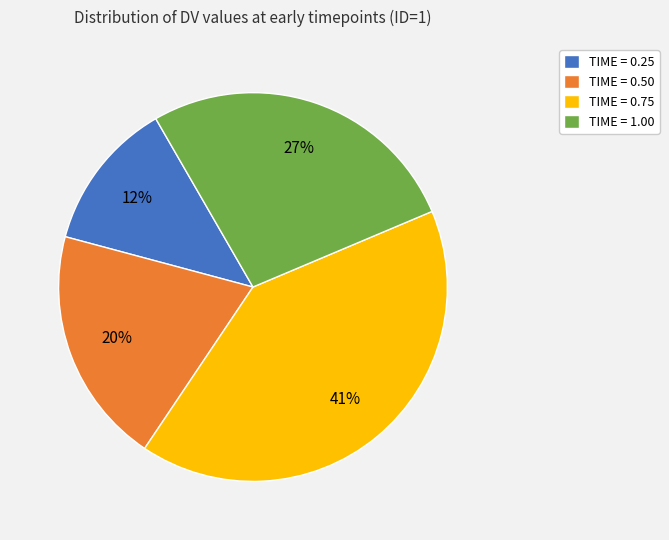

Count the number of slices in the pie.

4